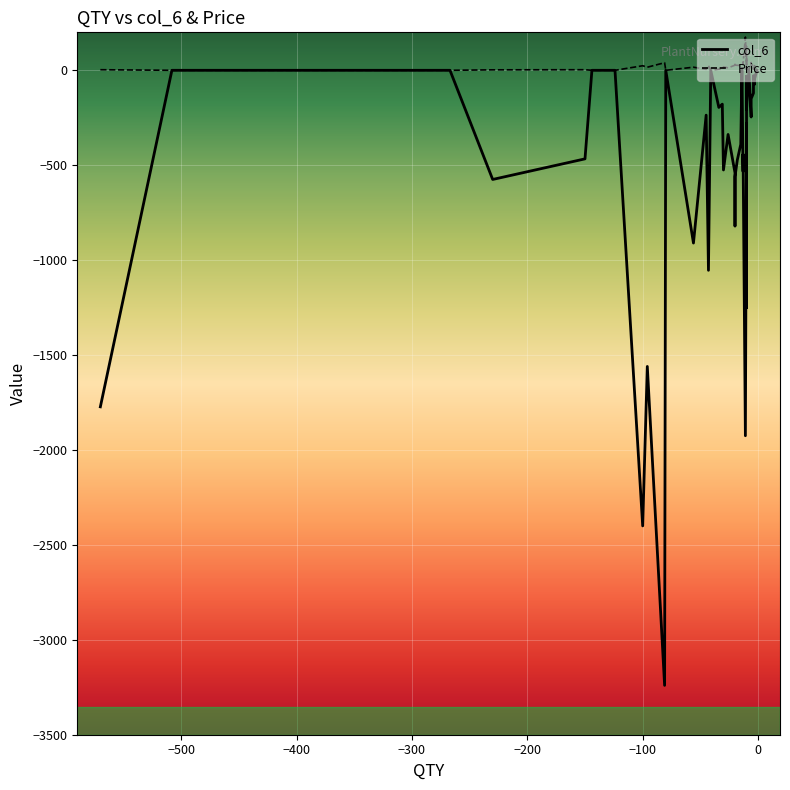

What is the average value of the Price series?

22.4